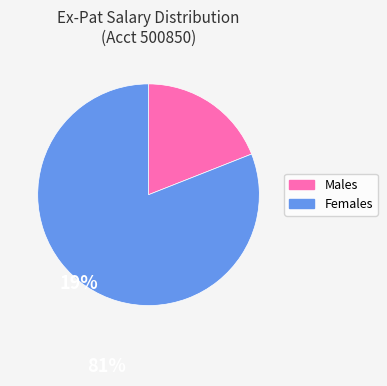

Between Females and Males, which is larger?

Females